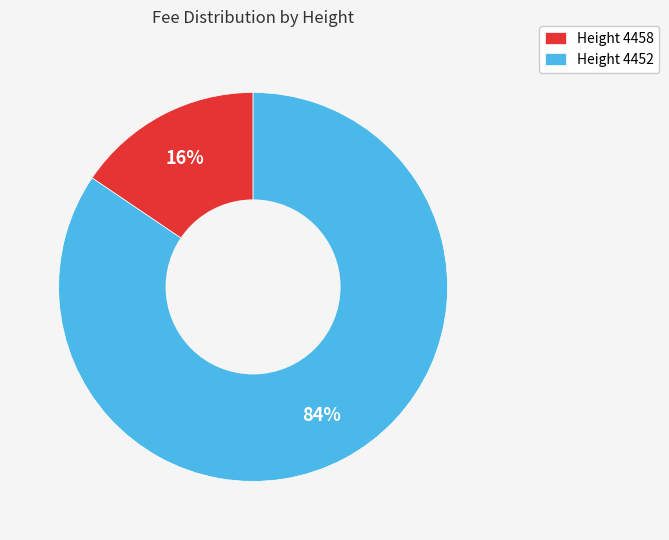

To the nearest percent, what is the combined percentage of Height 4452 and Height 4458?

100%